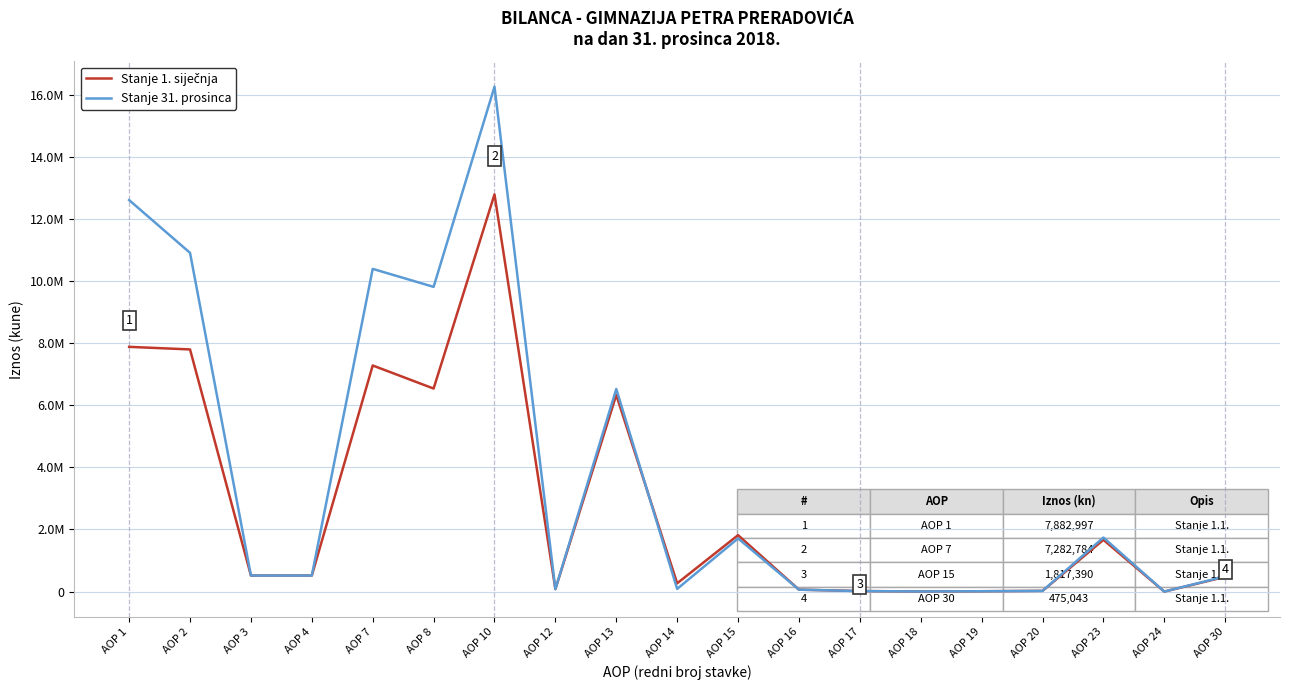

Does the chart display data point markers on the line(s)?

No